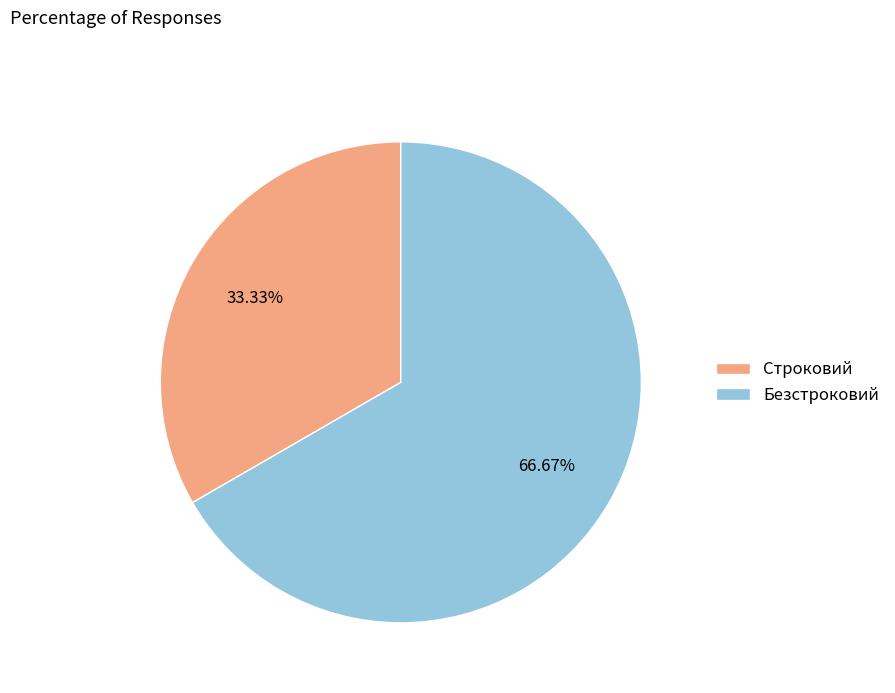

How many segments does this pie chart have?

2